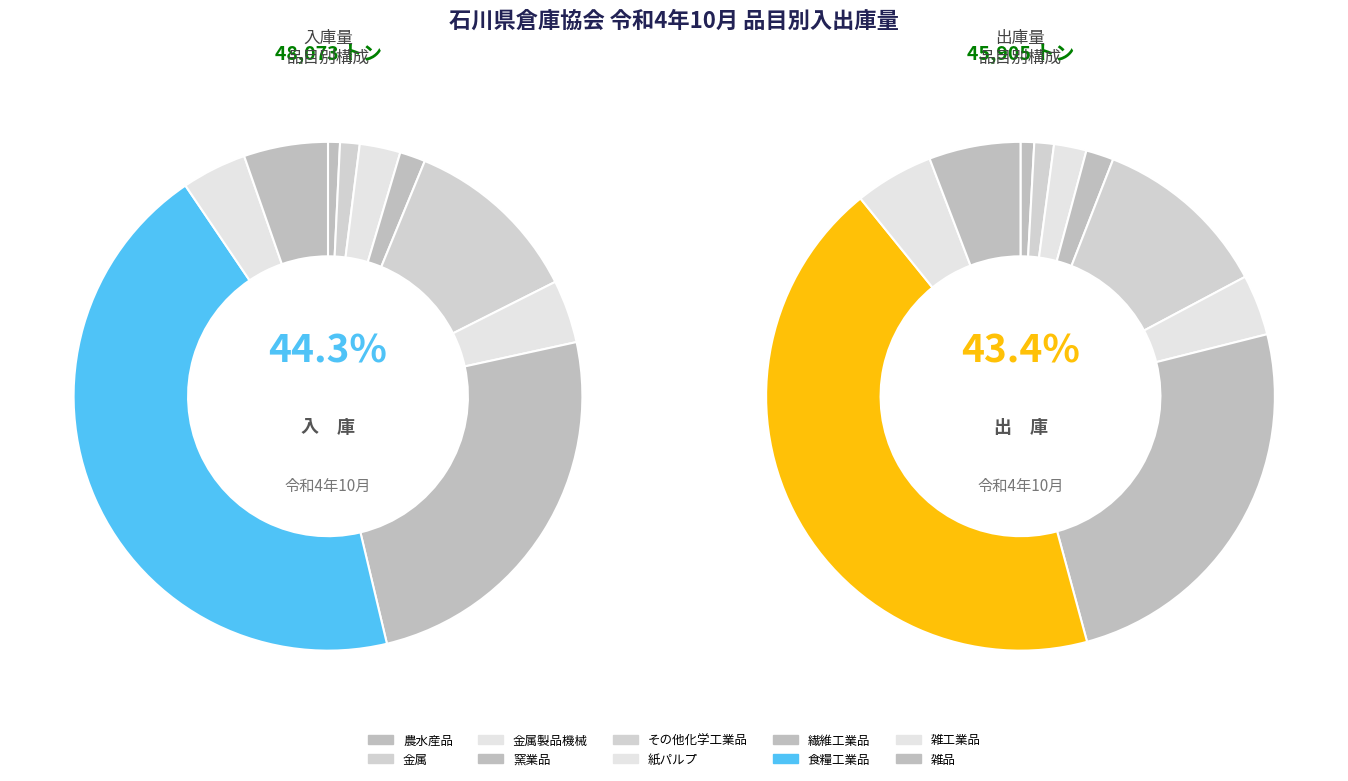

What percentage is the 窯業品 slice, to the nearest percent?

2%